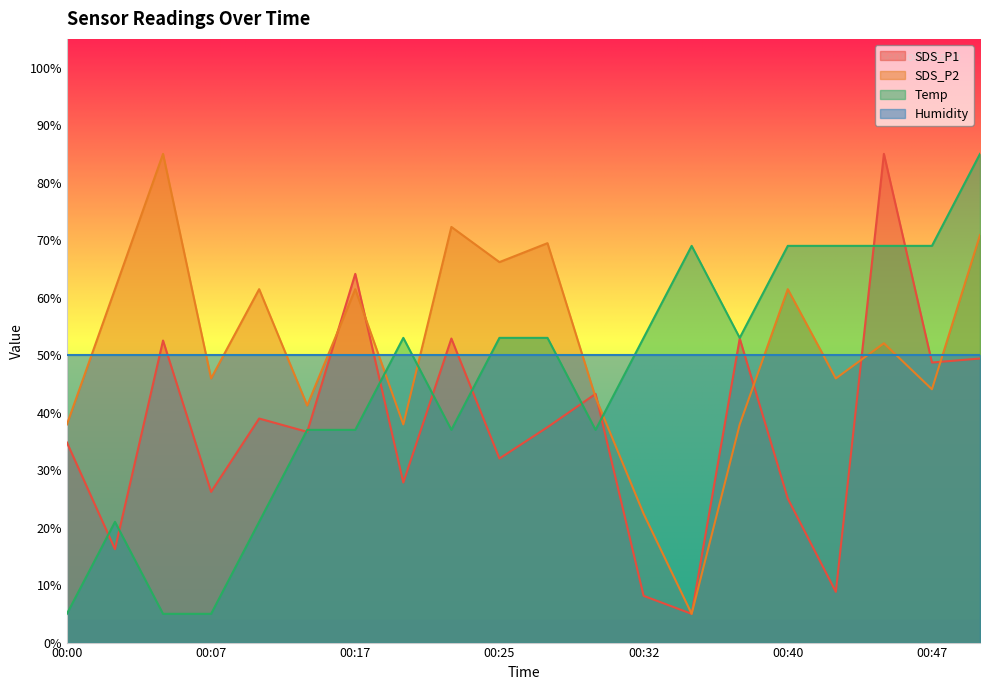

Which category has the highest value in the SDS_P2 series?

00:05